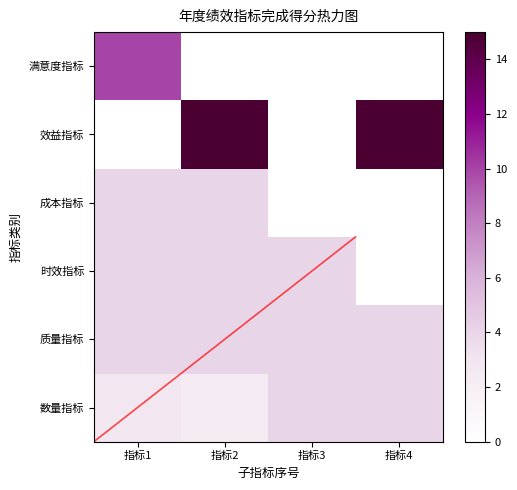

How many data points in 成本指标 are less than 4?

2